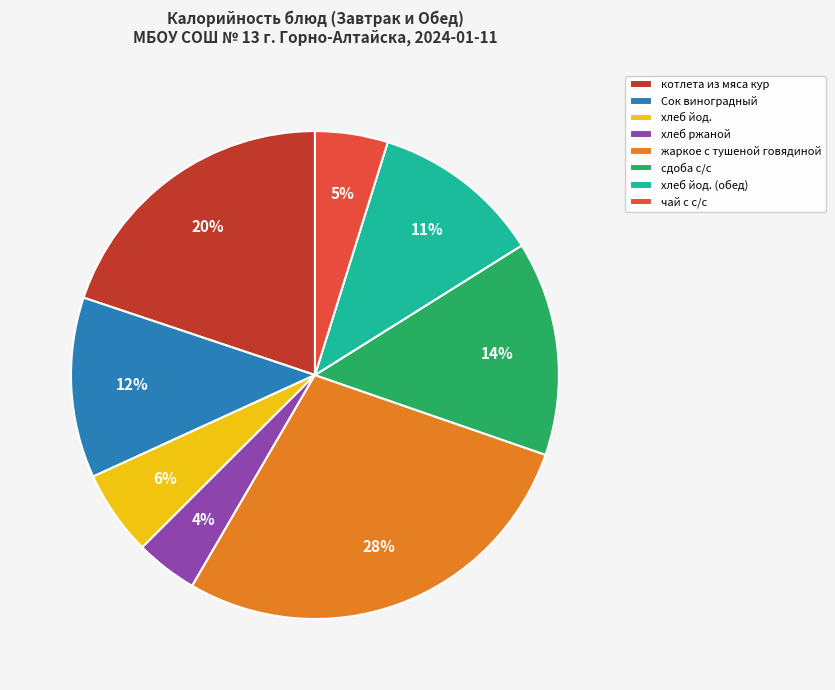

To the nearest percent, what is the difference between the largest and smallest slice percentages?

24%